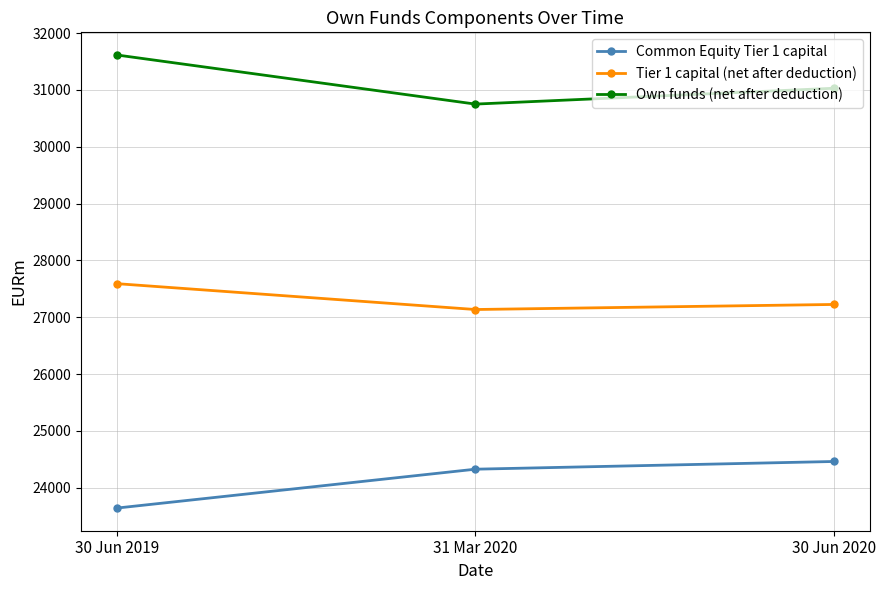

How many values in the Common Equity Tier 1 capital series are below 24325?

1